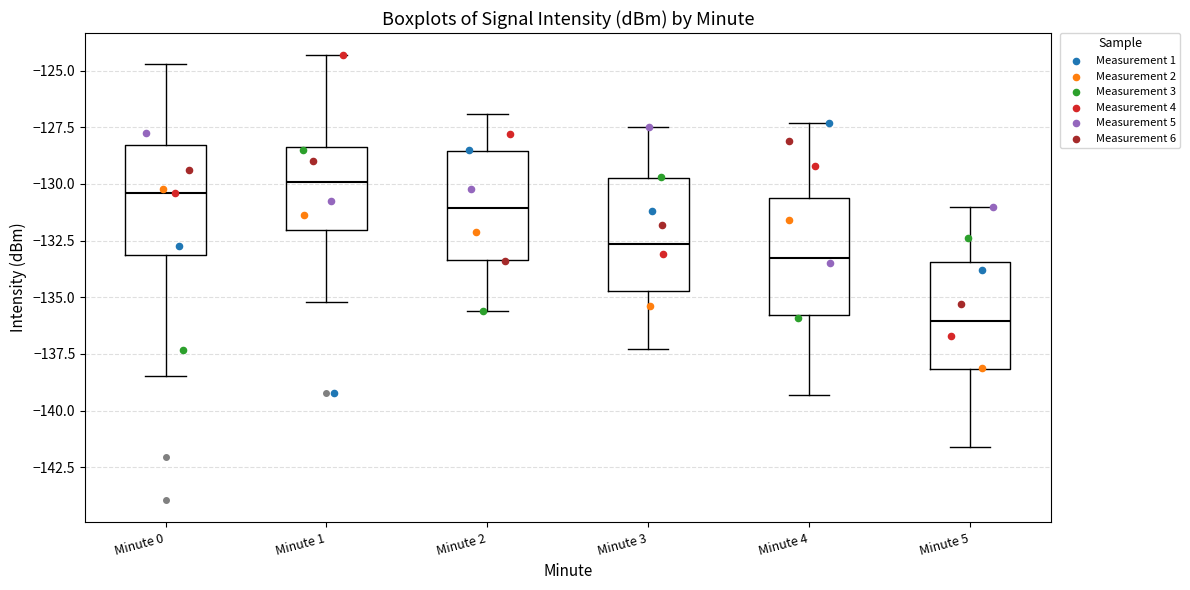

Reading left to right, read every box against the y-axis: the position of its median line, the range the box covers, and the ends of its whiskers. The values are not printed on the chart, so give them approximately, as read against the axis.

Minute 0: median -130.5, box -133.0 to -128.5, whiskers -138.5 to -124.5
Minute 1: median -130.0, box -132.0 to -128.5, whiskers -135.0 to -124.5
Minute 2: median -131.0, box -133.5 to -128.5, whiskers -135.5 to -127.0
Minute 3: median -132.5, box -134.5 to -129.5, whiskers -137.5 to -127.5
Minute 4: median -133.0, box -136.0 to -130.5, whiskers -139.5 to -127.5
Minute 5: median -136.0, box -138.0 to -133.5, whiskers -141.5 to -131.0